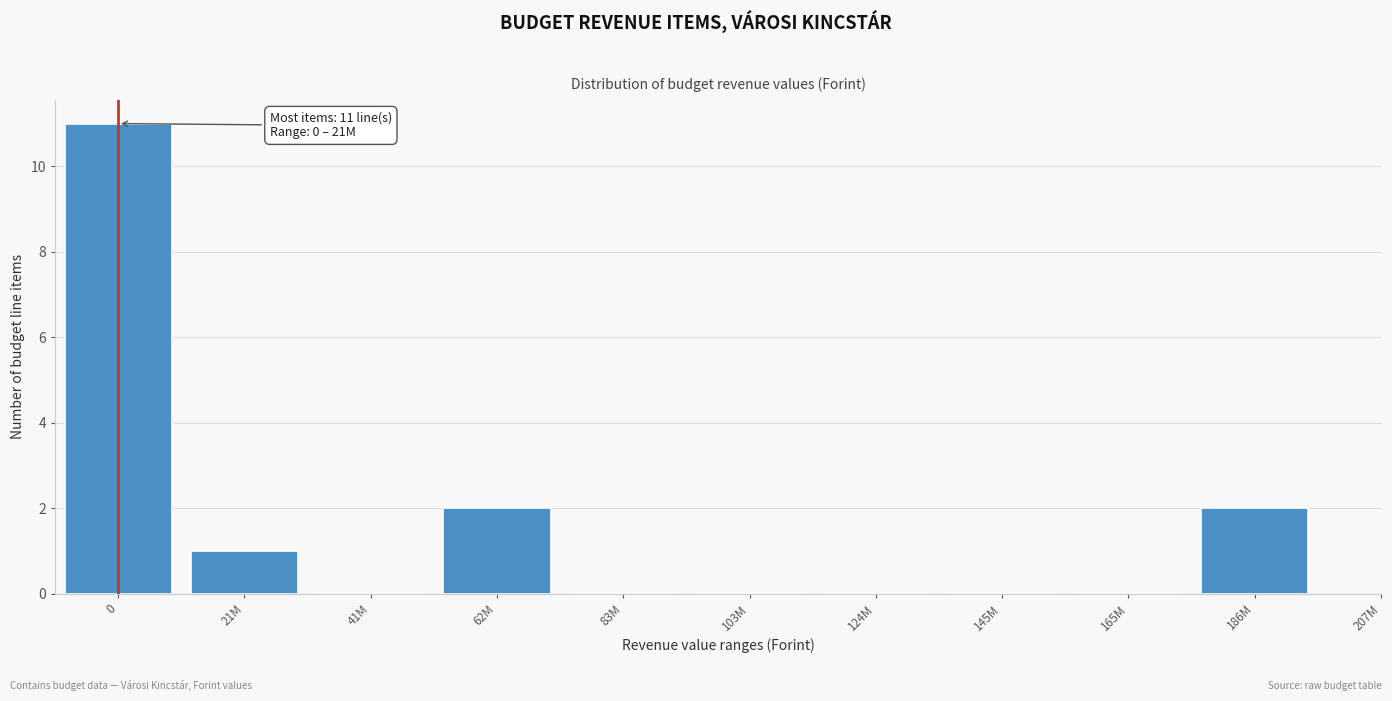

Reading left to right, what are all the values shown in this chart?

0=11	21M=1	41M=0	62M=2	83M=0	103M=0	124M=0	145M=0	165M=0	186M=2